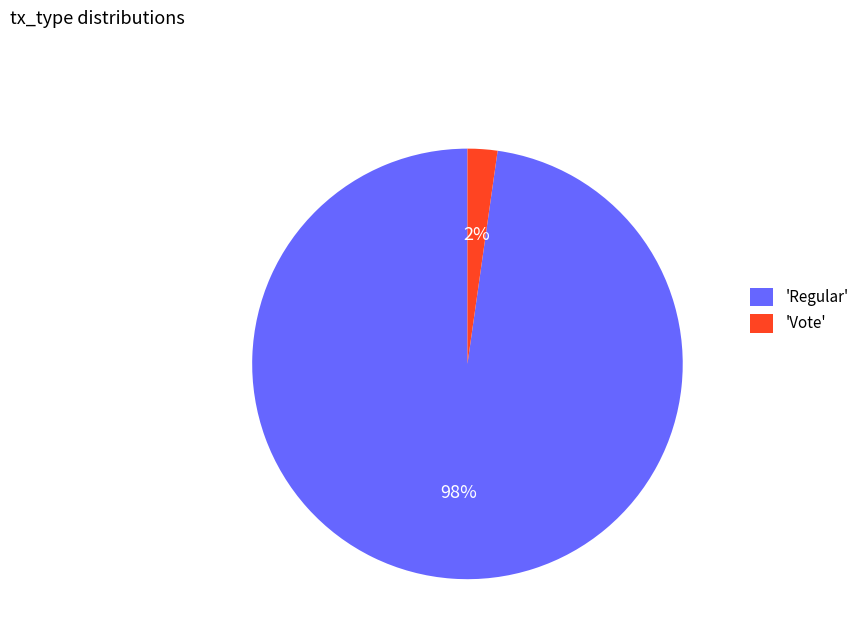

The 'Regular' slice represents 98% of the pie. True or false?

True